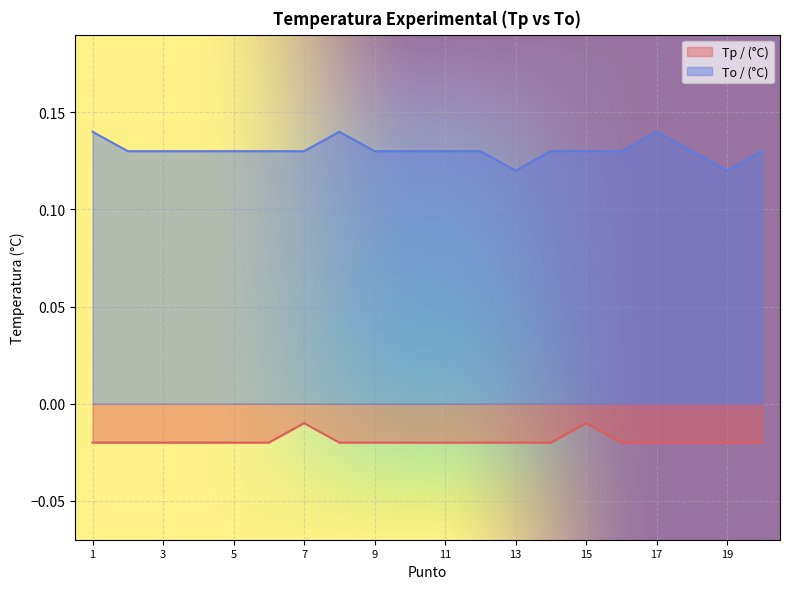

The Tp / (°C) series shows -0.0 at 10. True or false?

False